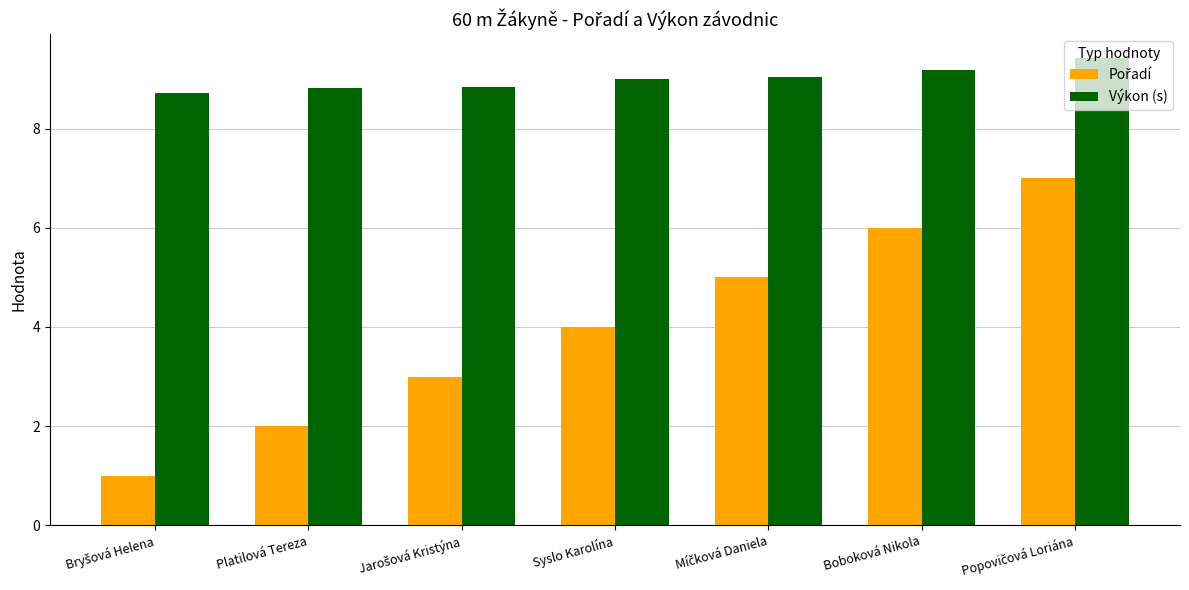

How many groups of bars are there?

7